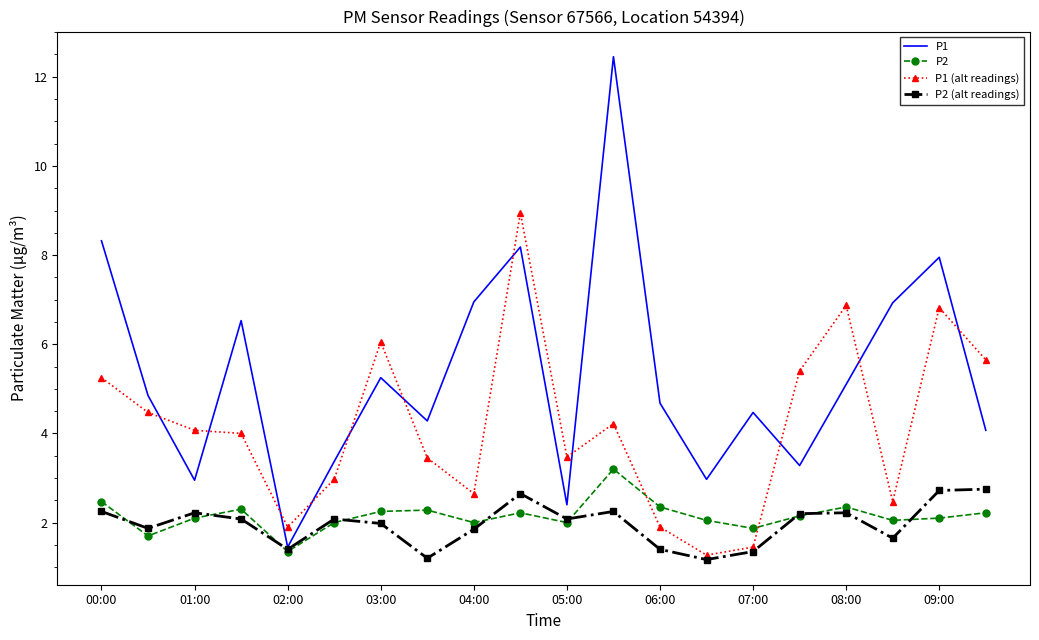

Which series has the largest total across all categories?

P1